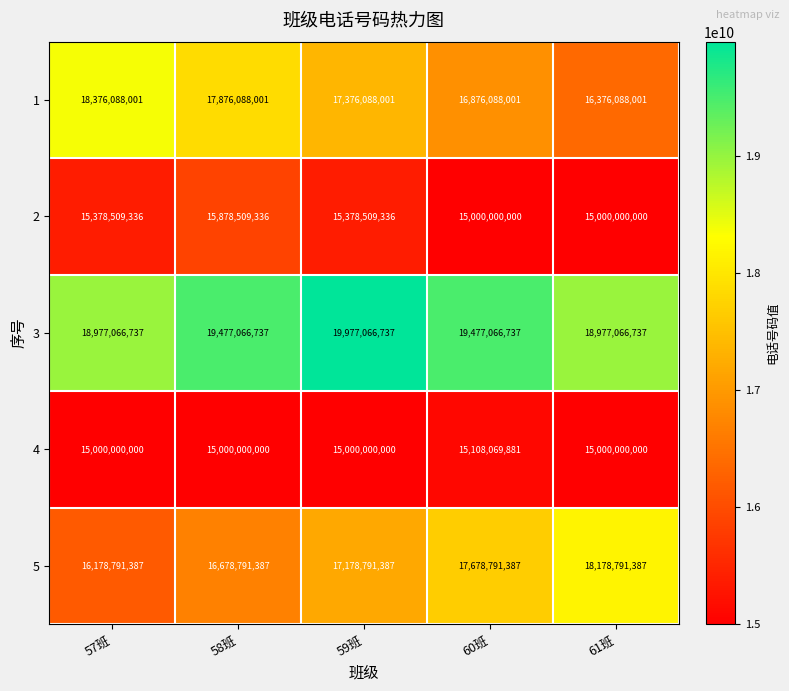

Which series has the largest total across all categories?

3